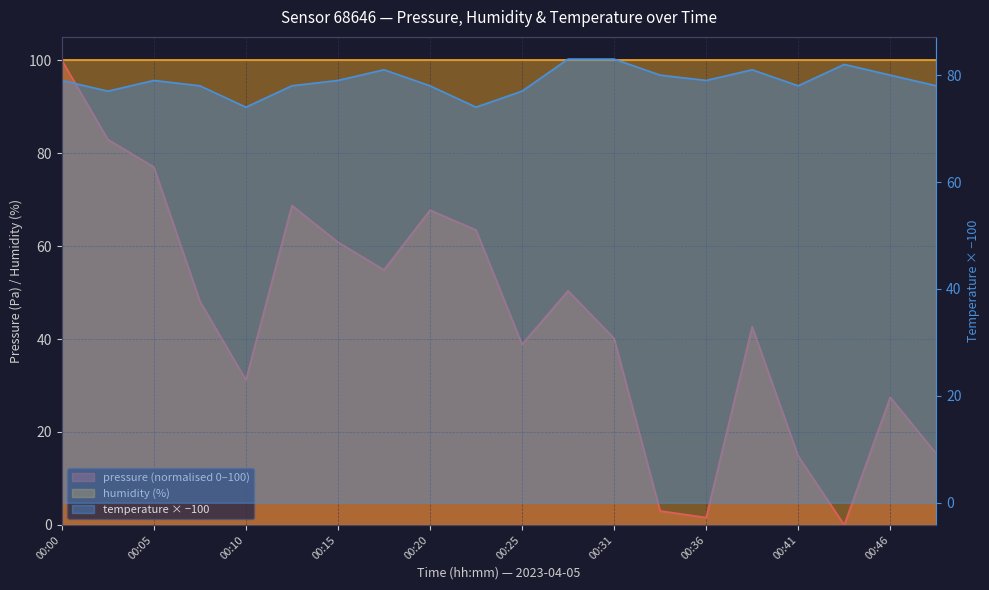

At how many categories does at least one series exceed 85?

1